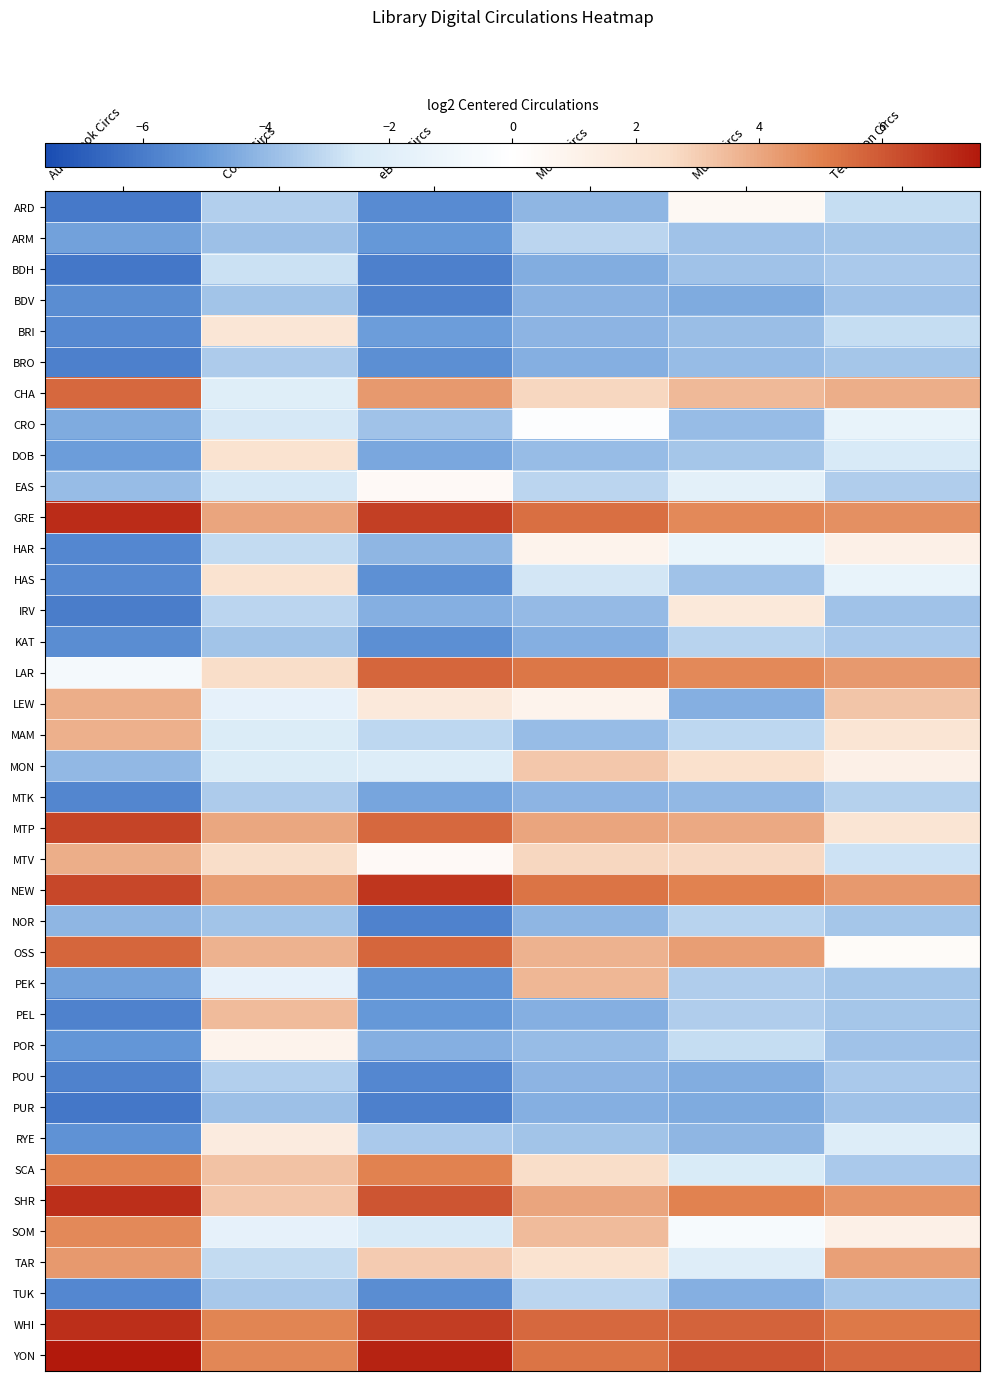

Which category has the highest value across all series?

Audiobook Circs